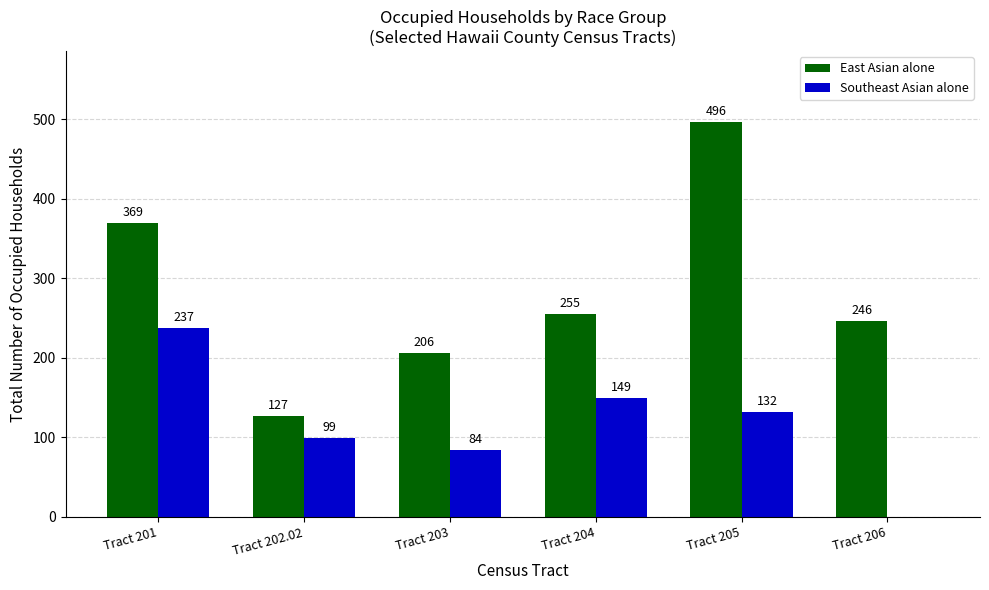

At which label does Southeast Asian alone reach its peak?

Tract 201